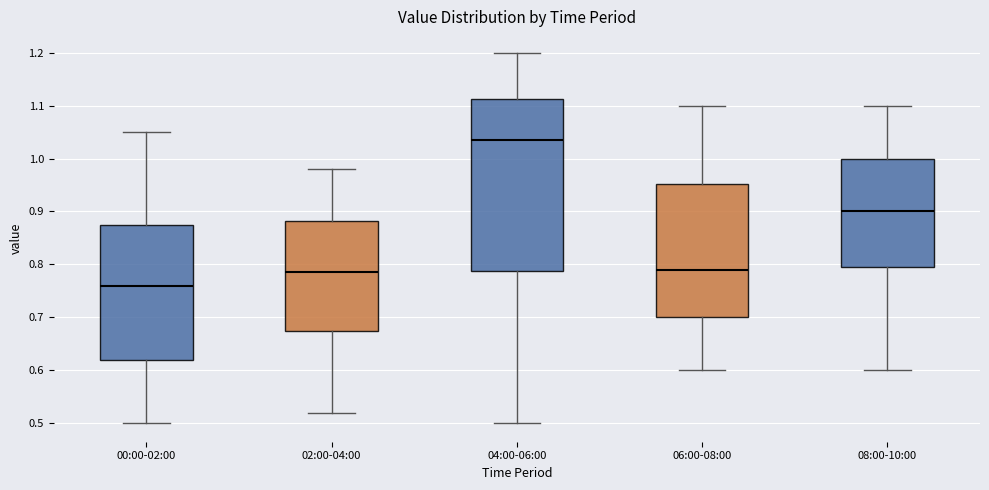

Which box's median line is the highest?

04:00-06:00